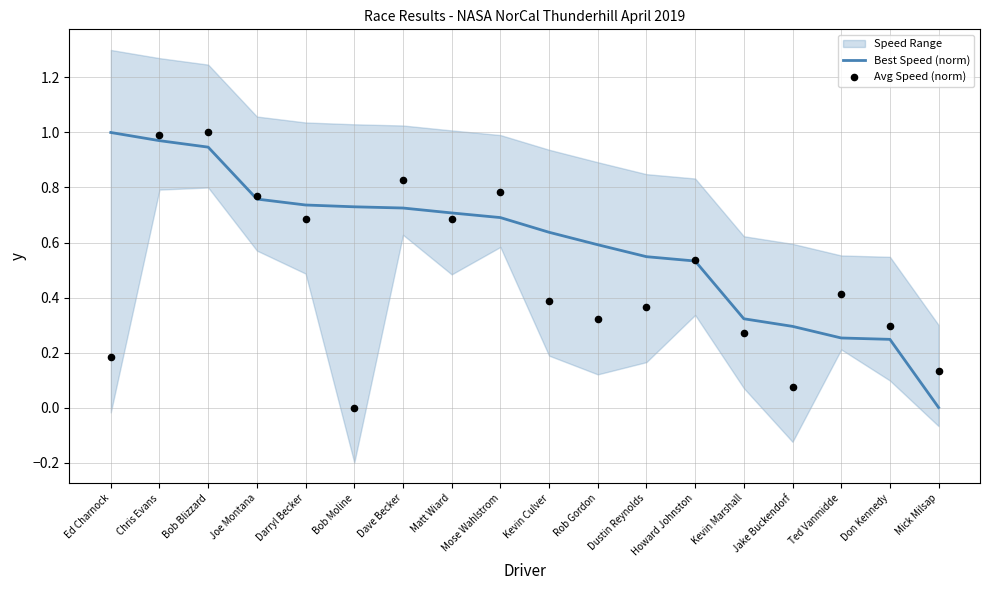

Is it true that Best Speed (norm) equals 0.6 at Ed Charnock?

False